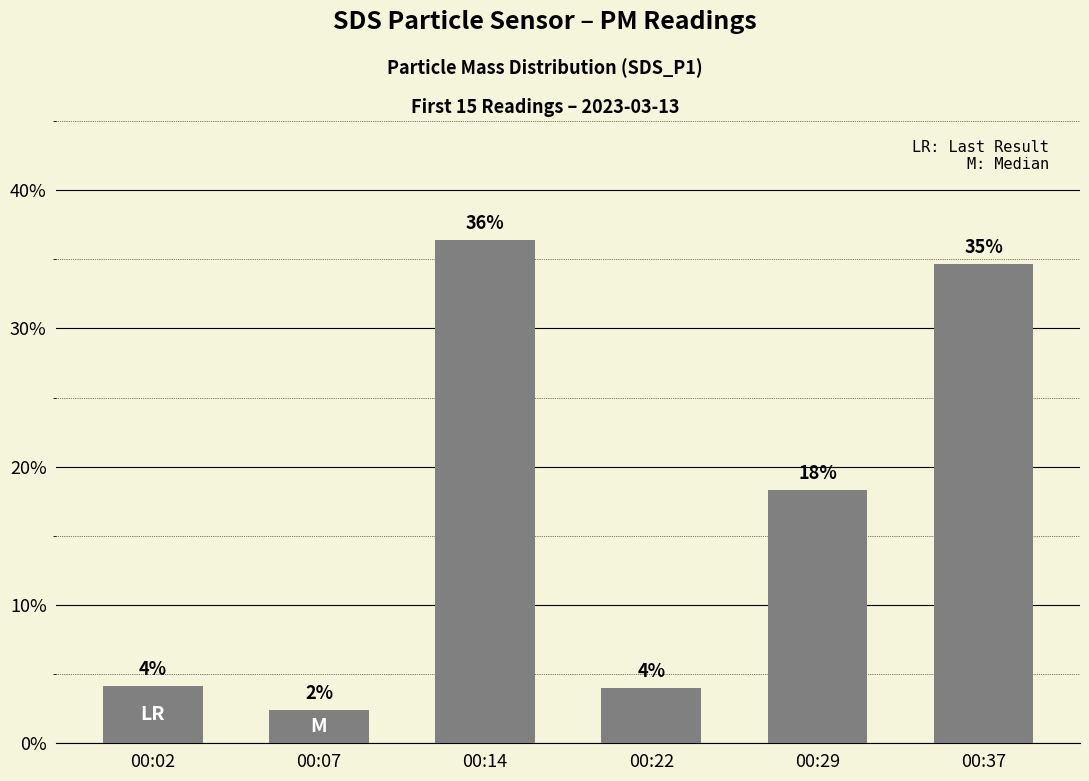

What is the value of the 1st bar from the left?

4.1